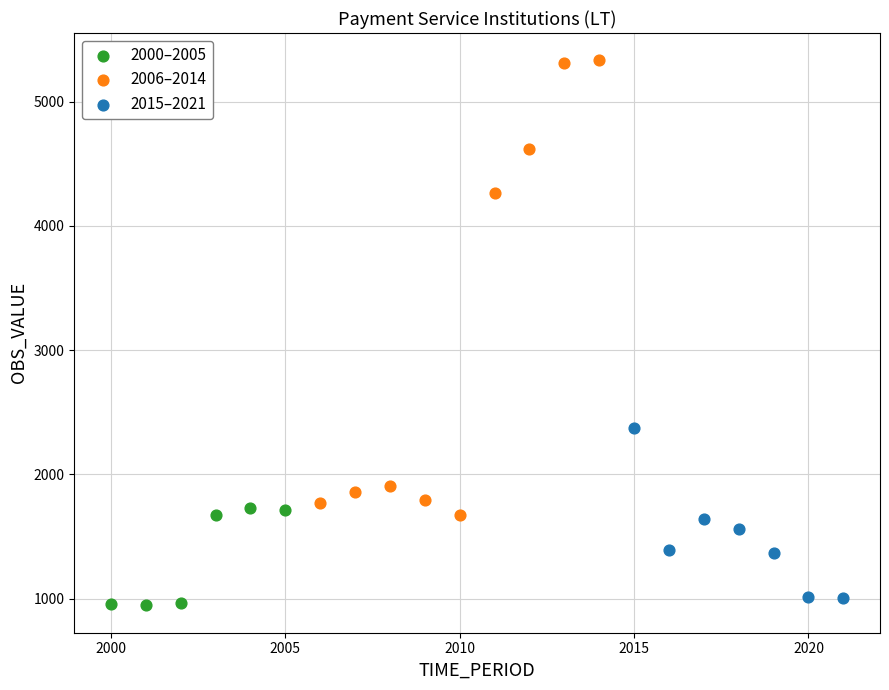

Which series has the widest spread of Y values?

2006–2014